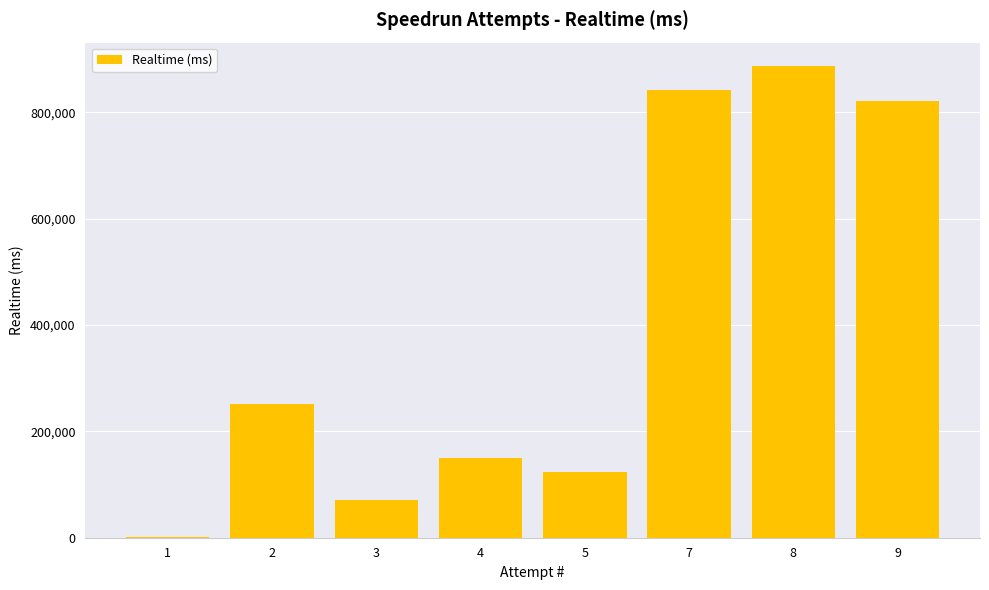

Reading right to left, what are all the values shown in this chart?

820813	886905	842297	123333	150410	70756	251150	1313